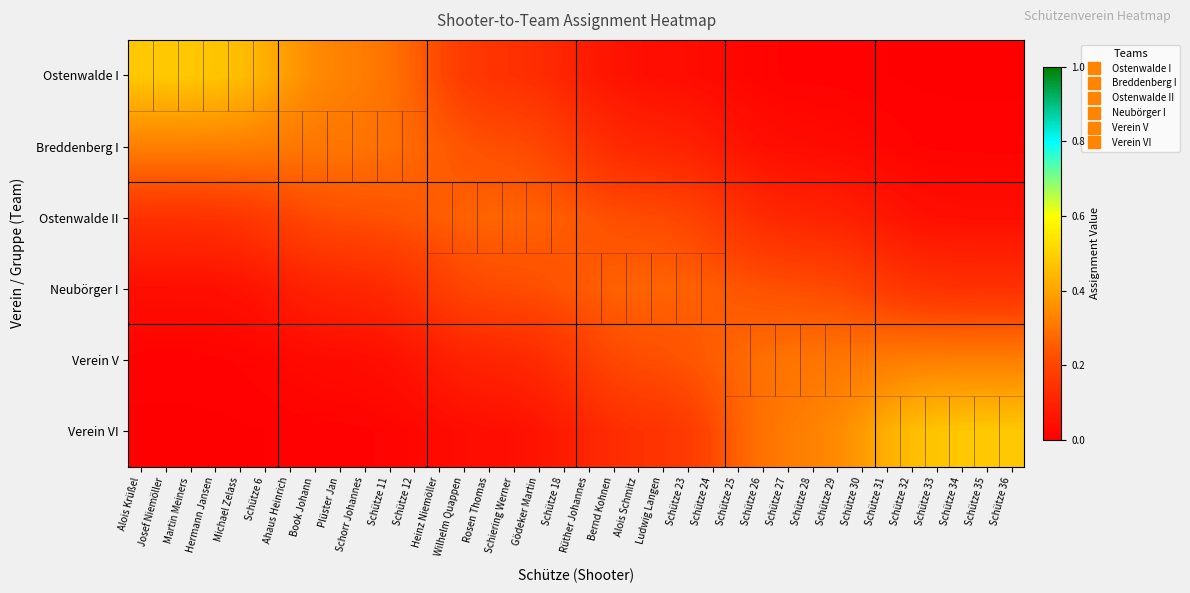

Between Schütze 25 and Book Johann, which is larger?

Book Johann